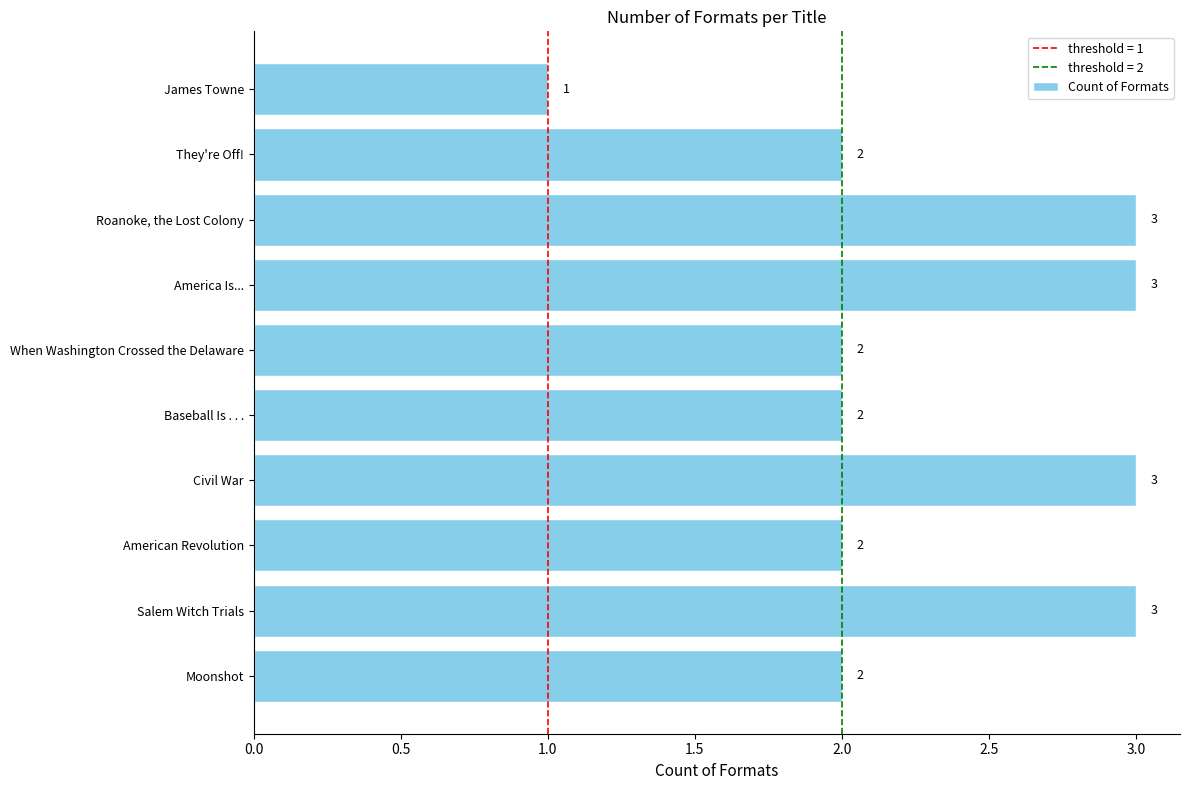

What is the difference between the maximum and second lowest values?

1